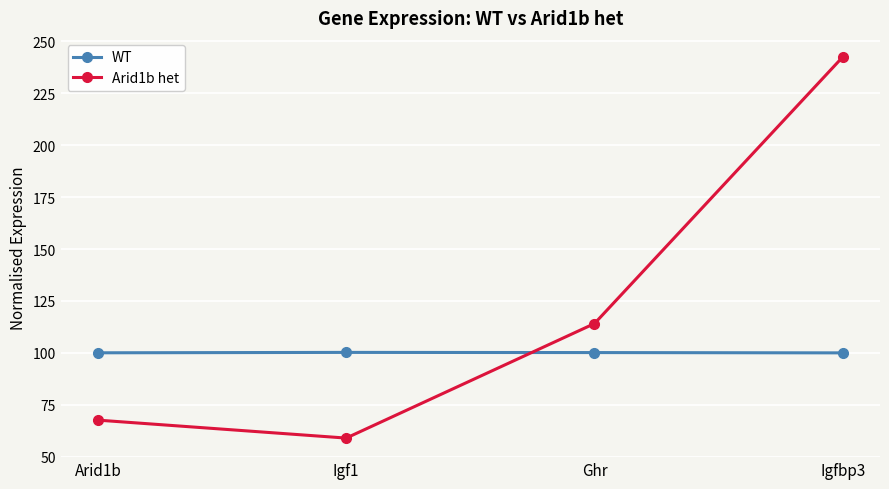

What is the label of the 4th point from the left?

Igfbp3